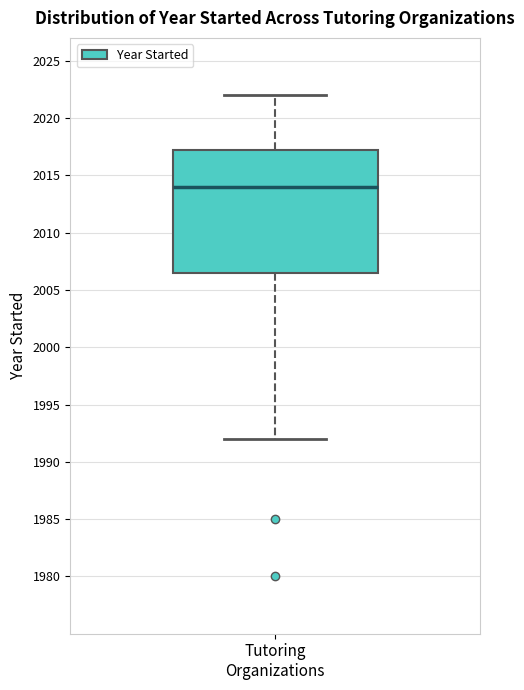

Transcribe this box plot: give where the median line is, the range the box spans, and where the two whiskers end, as read against the y-axis. The values are not printed on the chart, so give them approximately, as read against the axis.

median 2014.0, box 2006.5 to 2017.5, whiskers 1992.0 to 2022.0